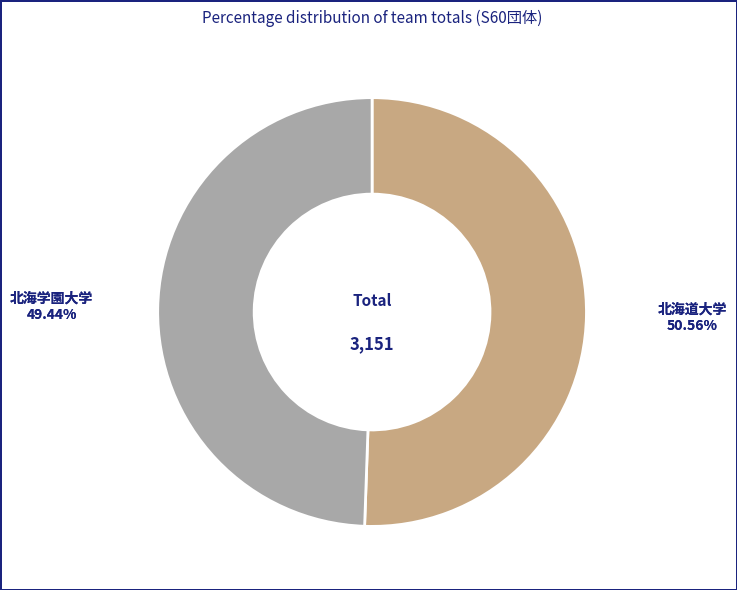

Is there a majority slice in this chart?

Yes